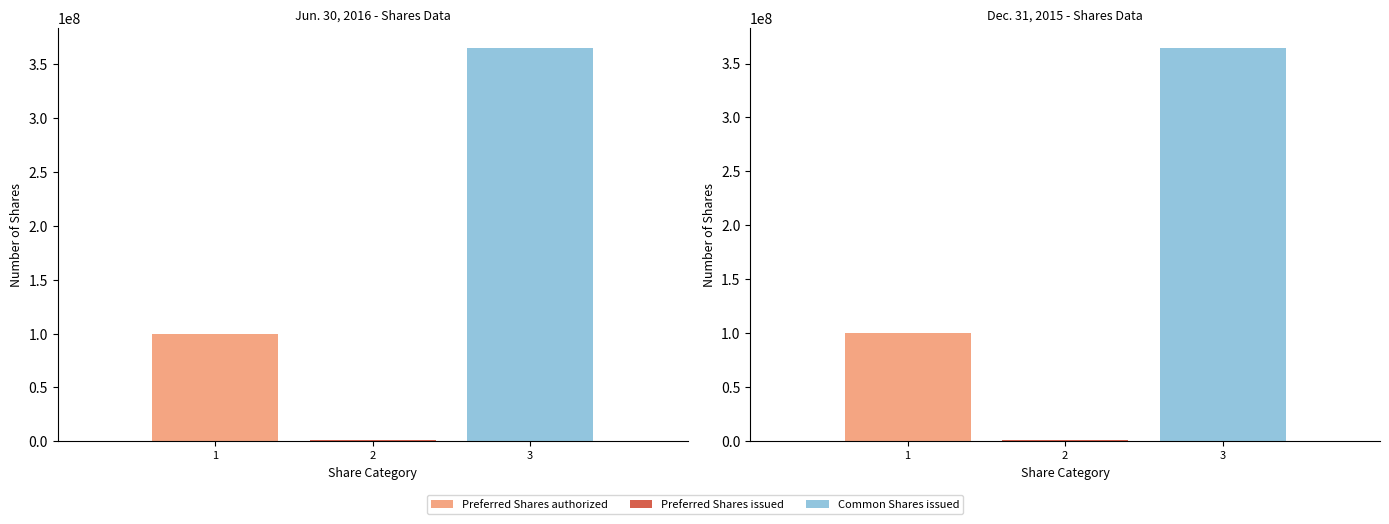

How many values in the Jun. 30, 2016 series are below 100000000?

1